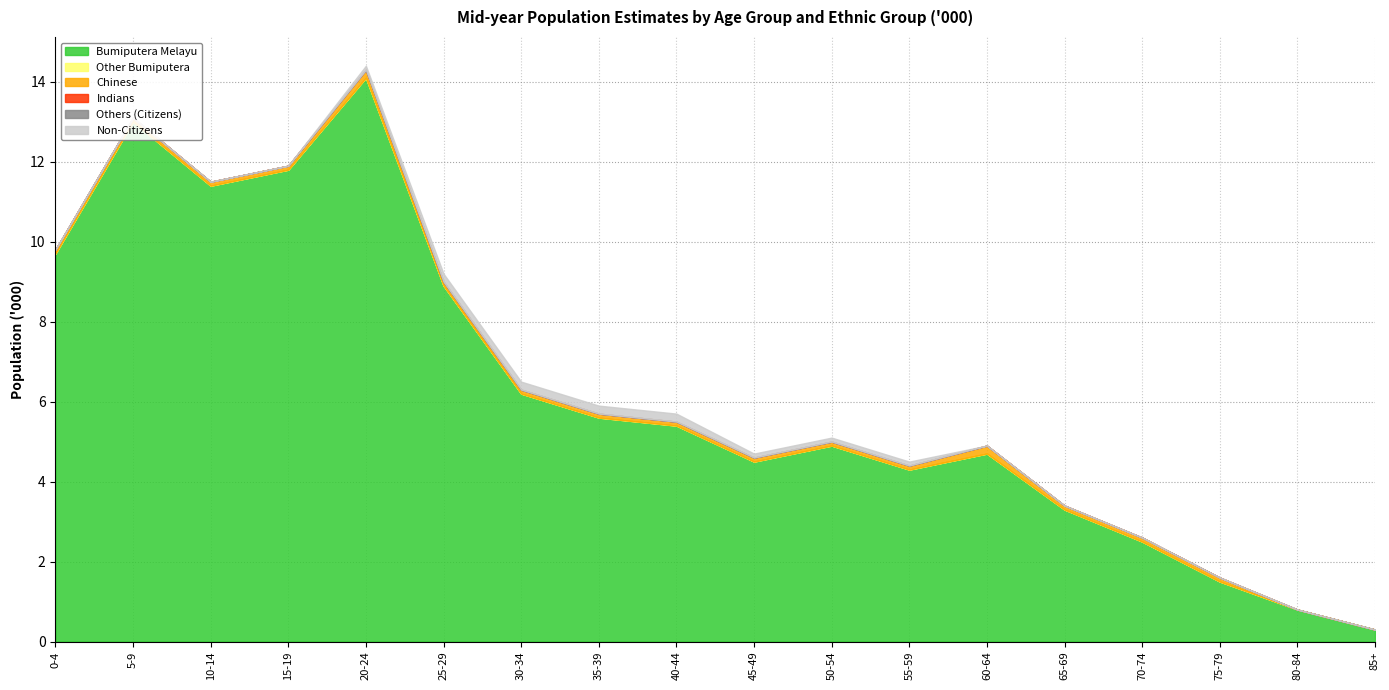

What is the total value across all series at 55-59?

4.5